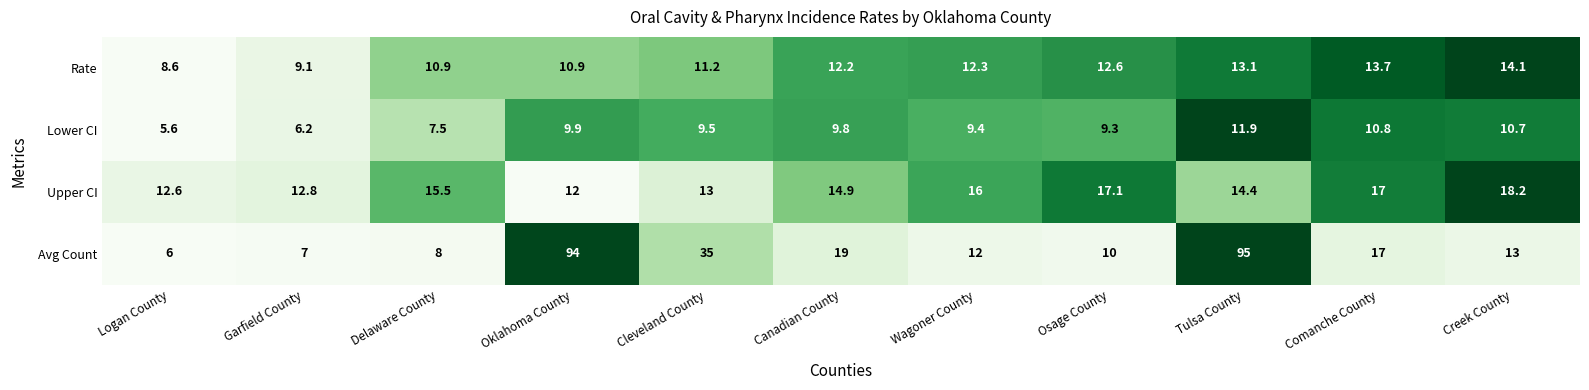

What is the spread (max minus min) of values at Delaware County?

8.0